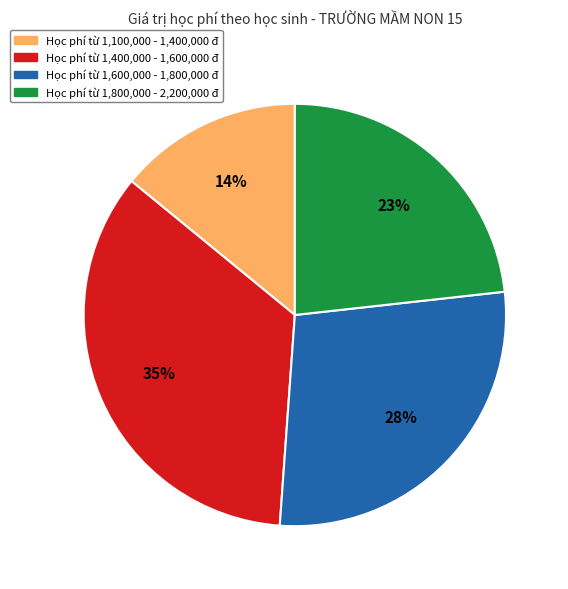

Does any single category account for the majority?

No